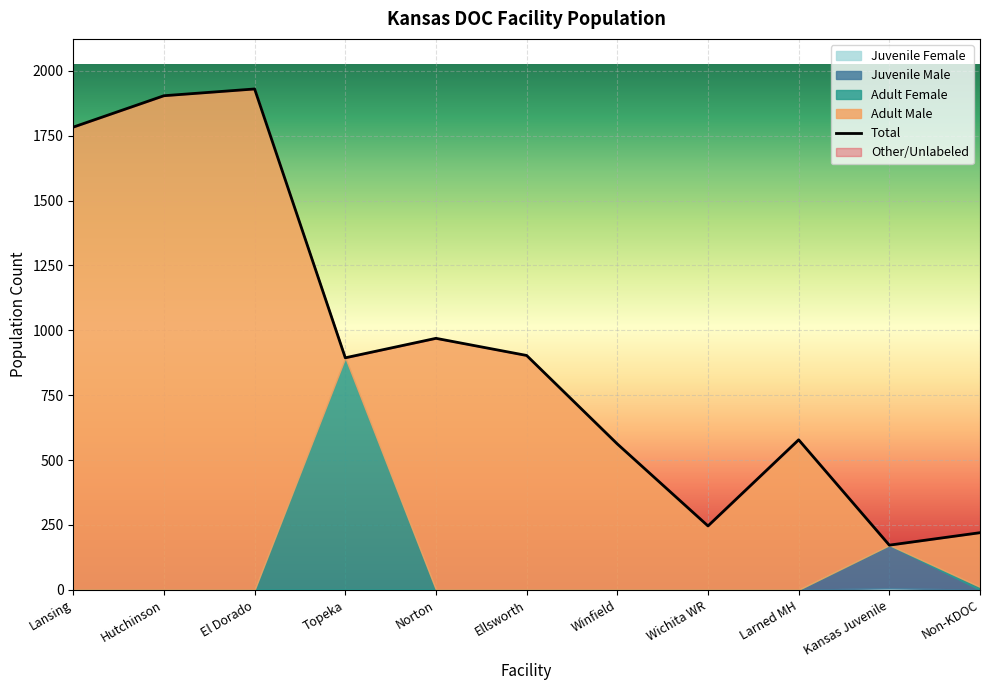

Is it true that Juvenile Female equals -4 at Topeka?

False